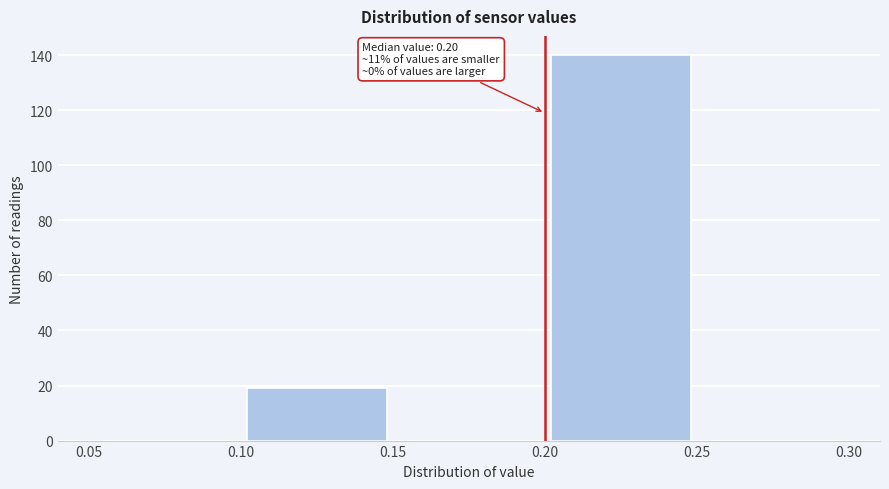

Which range on the x-axis has the tallest bar?

0.20 to 0.25